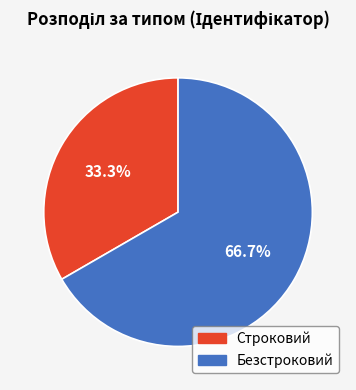

How many segments does this pie chart have?

2